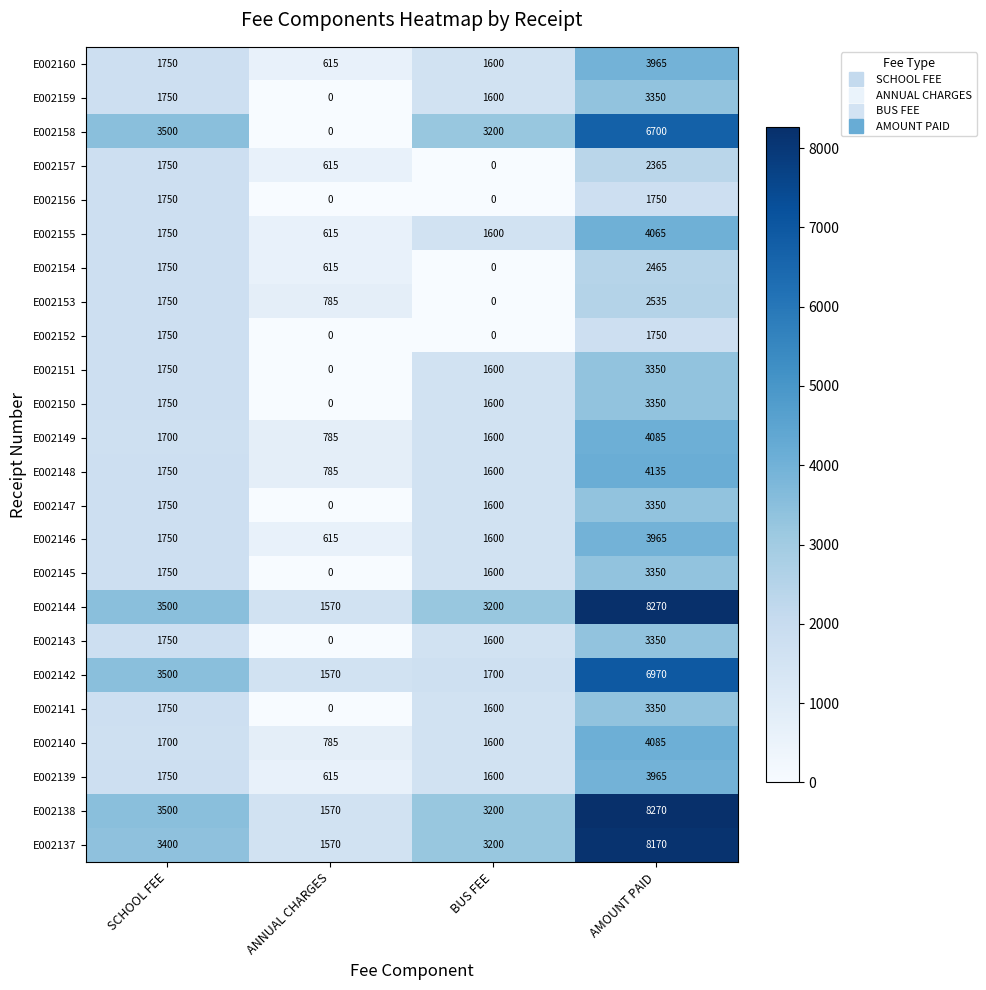

How many E002157 values are between 615 and 2365?

3